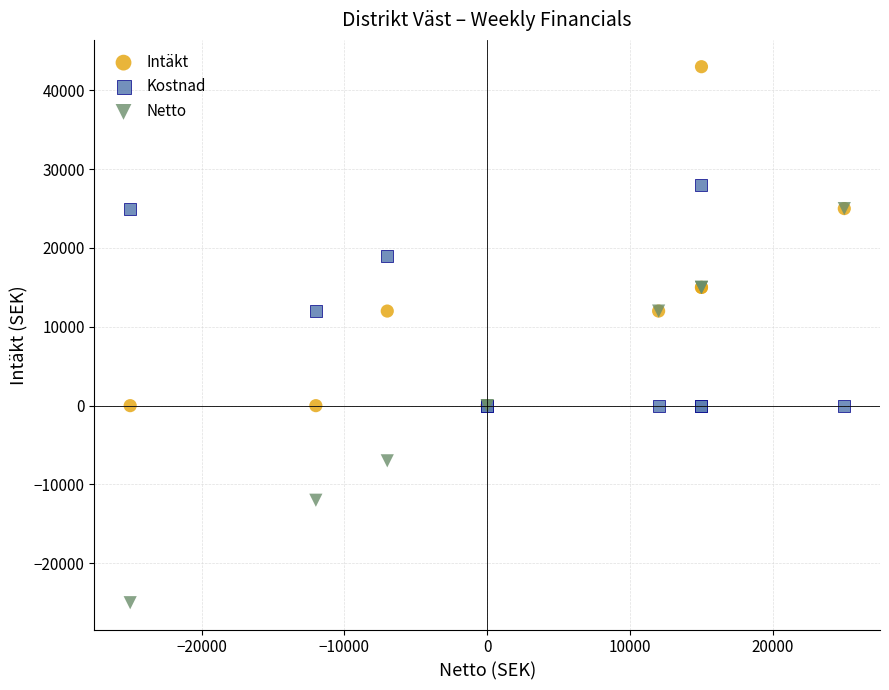

Which series contains the highest Y value?

Intäkt